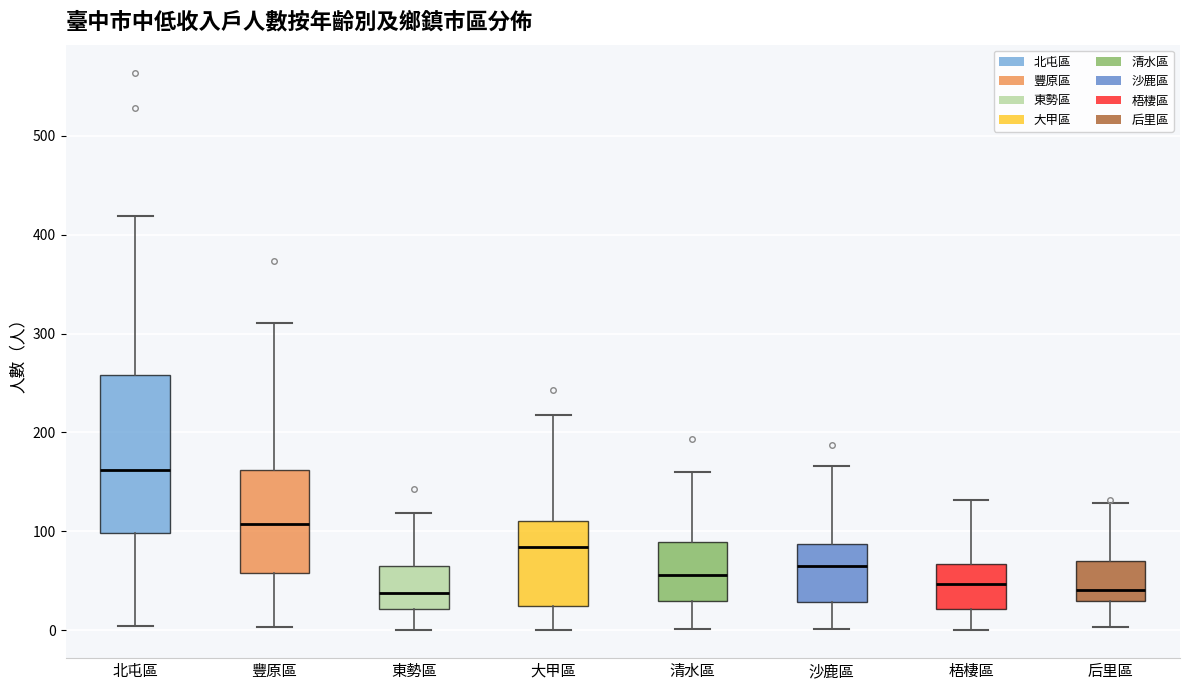

Where is the upper edge of the box for 梧棲區 on the y-axis? The values are not printed on the chart, so give them approximately, as read against the axis.

70